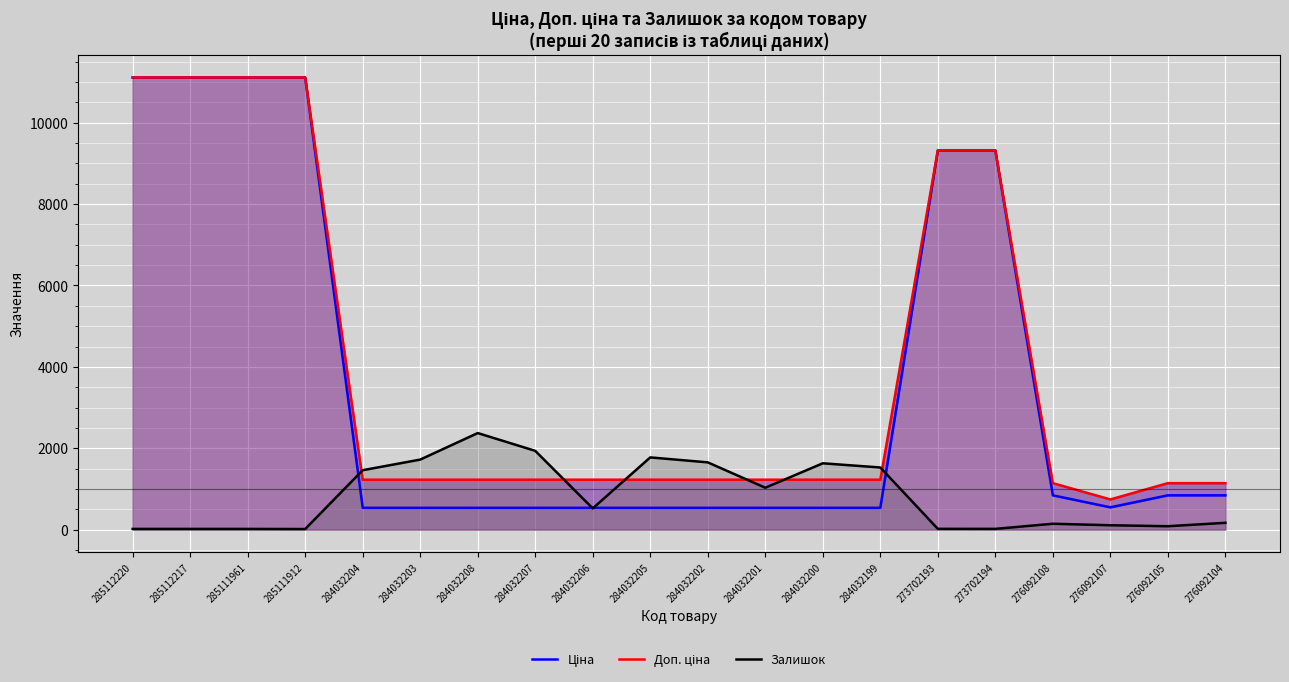

Which series changed the most between 285112217 and 276092107?

Ціна